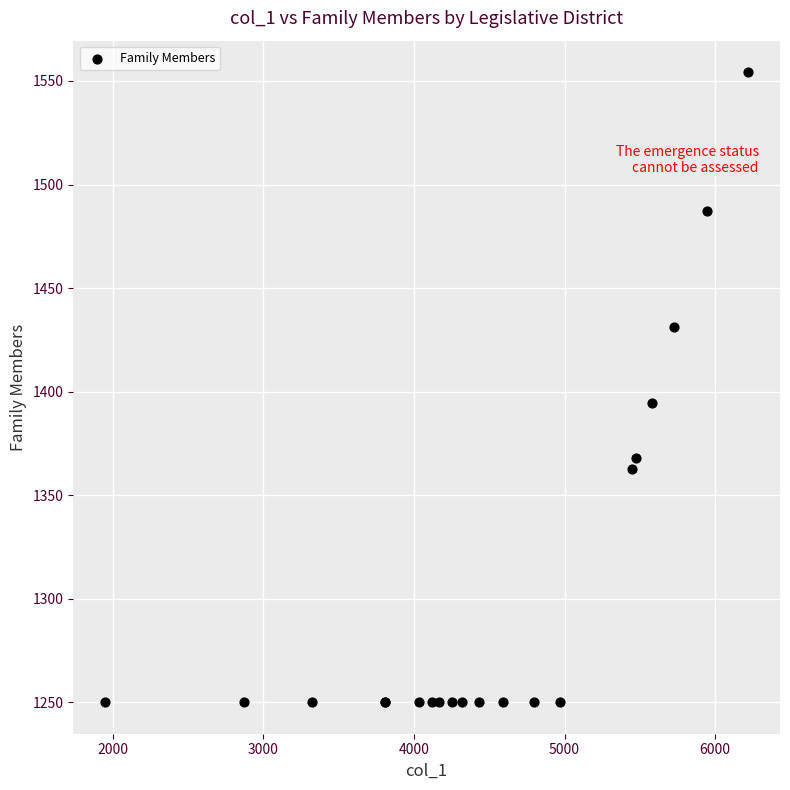

What Y value in the scatter plot is closest to 1402?

1394.5